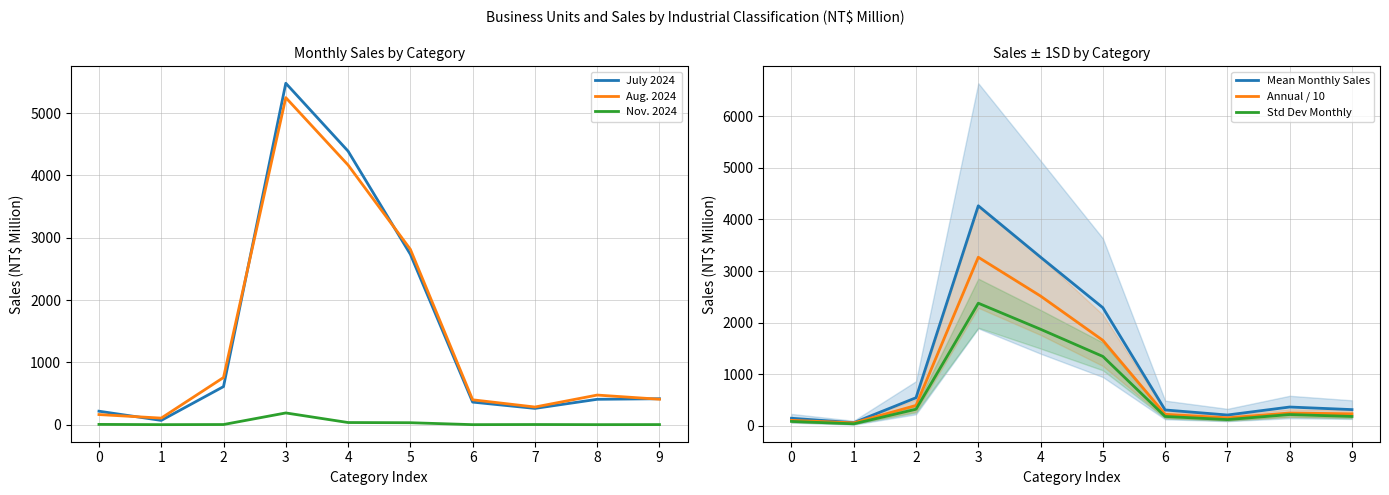

True or false: Mean Monthly Sales has more than 1 points higher than both neighbors.

True